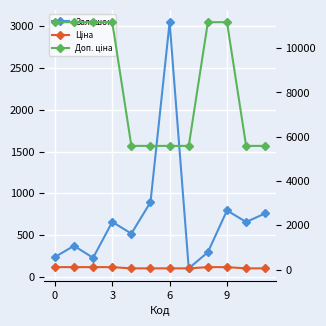

How many values in the Доп. ціна series are below 11169?

6